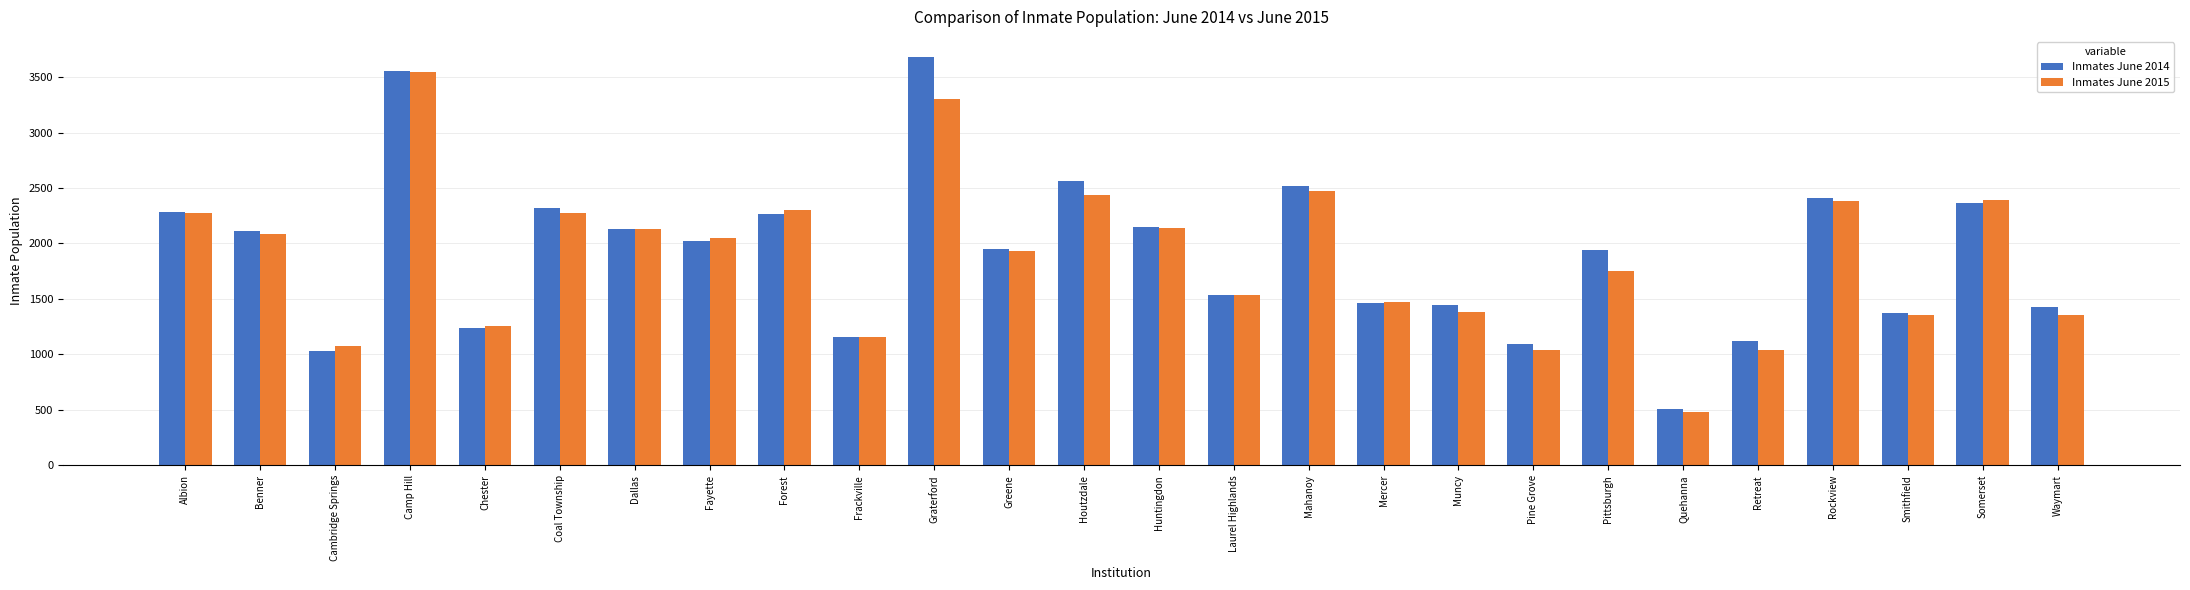

What is the maximum value shown in the chart?

3678